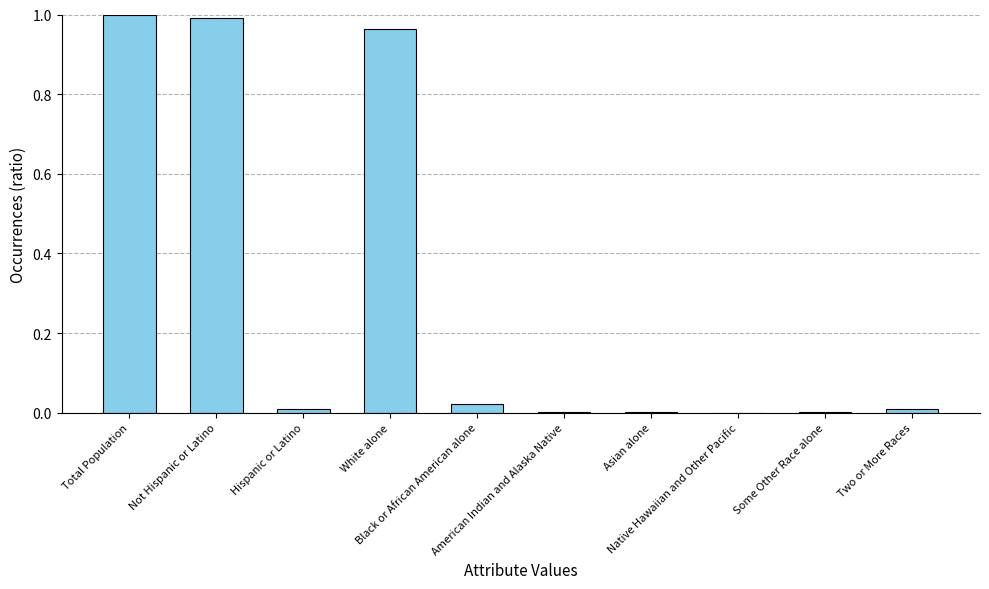

What is the sum of all values?

3.0